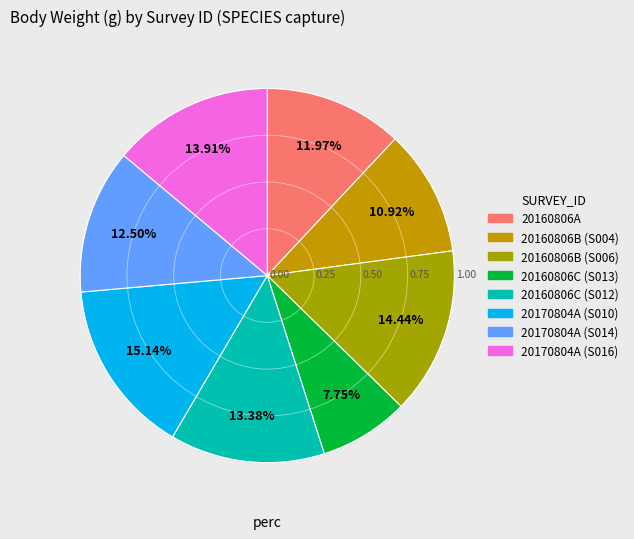

How many slices are in this pie chart?

8